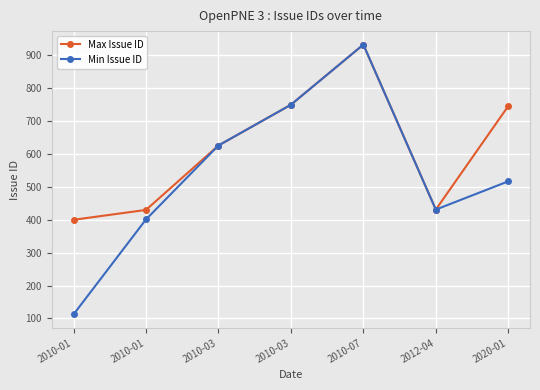

Does the chart display data point markers on the line(s)?

Yes